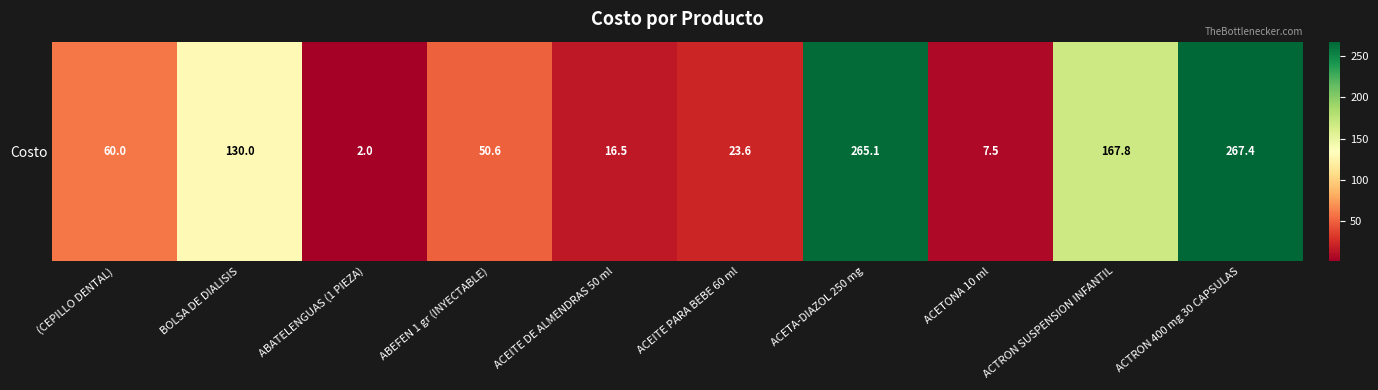

Rank the categories by value from highest to lowest.

ACTRON 400 mg 30 CAPSULAS, ACETA-DIAZOL 250 mg, ACTRON SUSPENSION INFANTIL, BOLSA DE DIALISIS, (CEPILLO DENTAL), ABEFEN 1 gr (INYECTABLE), ACEITE PARA BEBE 60 ml, ACEITE DE ALMENDRAS 50 ml, ACETONA 10 ml, ABATELENGUAS (1 PIEZA)